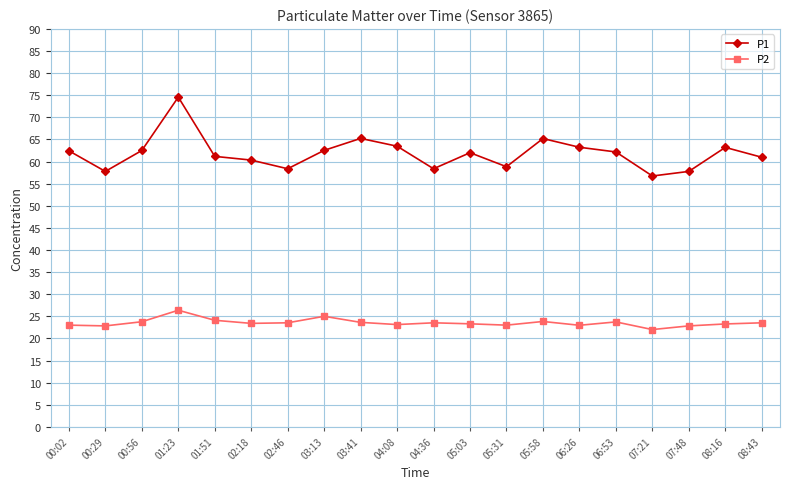

What is the approximate value of P1 at 00:29?

57.8